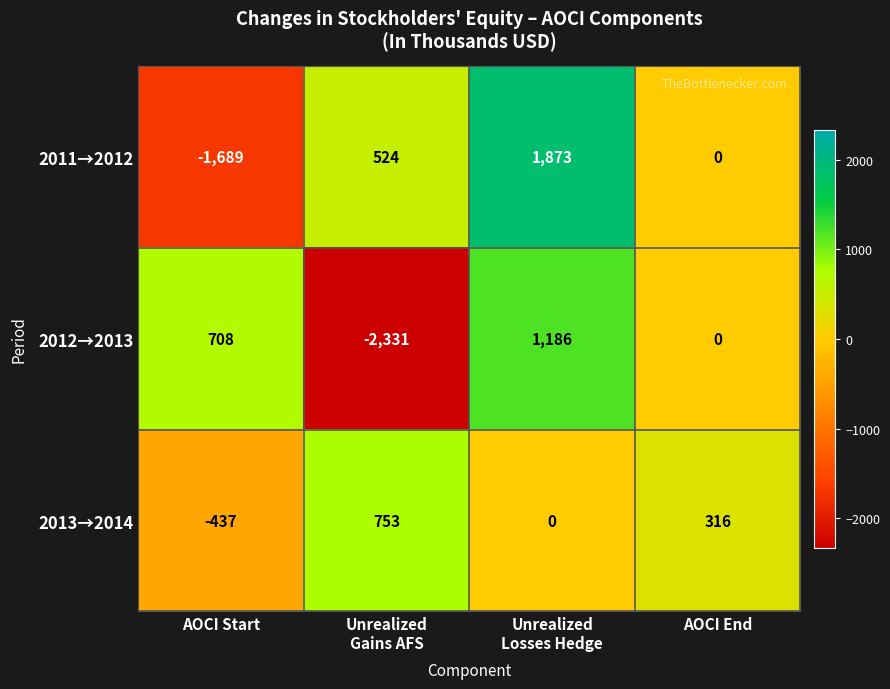

At which label is 2012→2013 closest to -572?

AOCI End